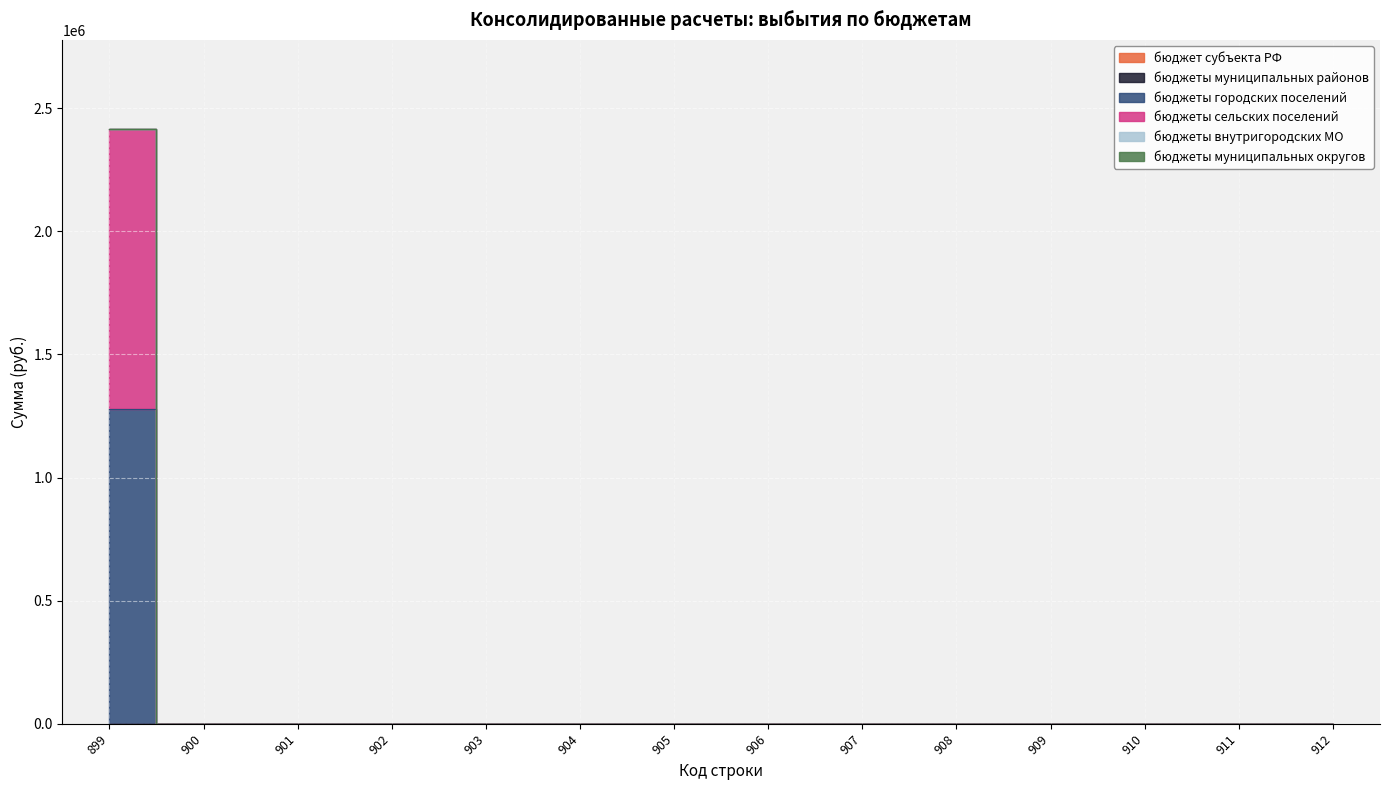

True or false: бюджеты сельских поселений has more than 2 interior local peaks.

False